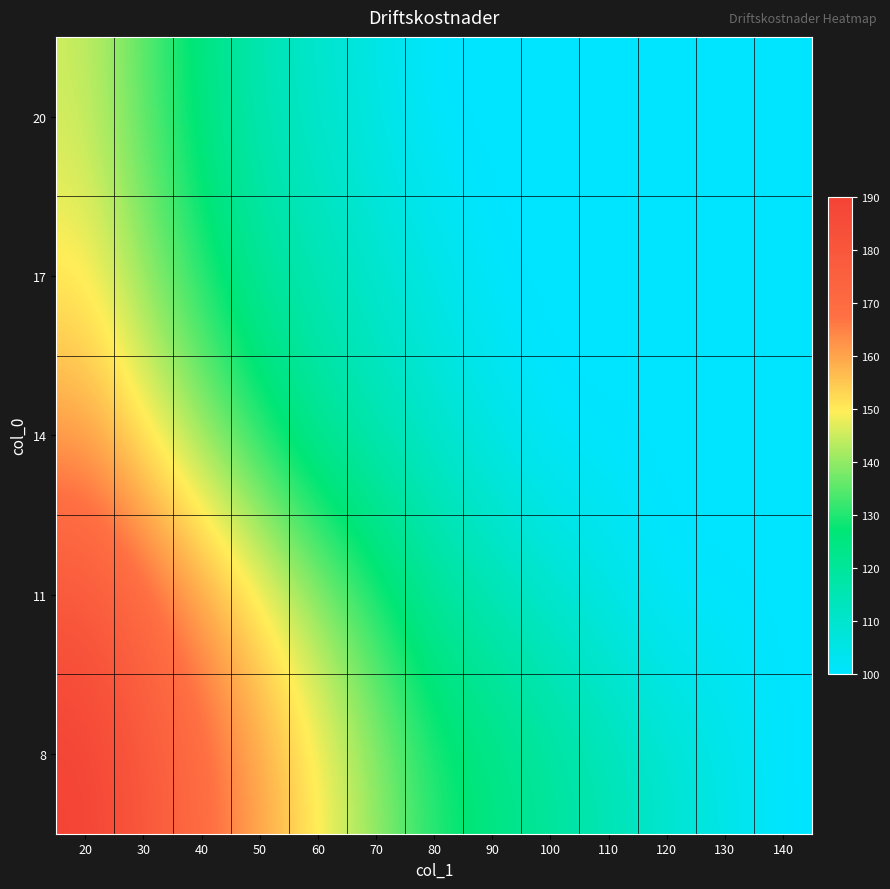

Between 50 and 120, which is larger?

50